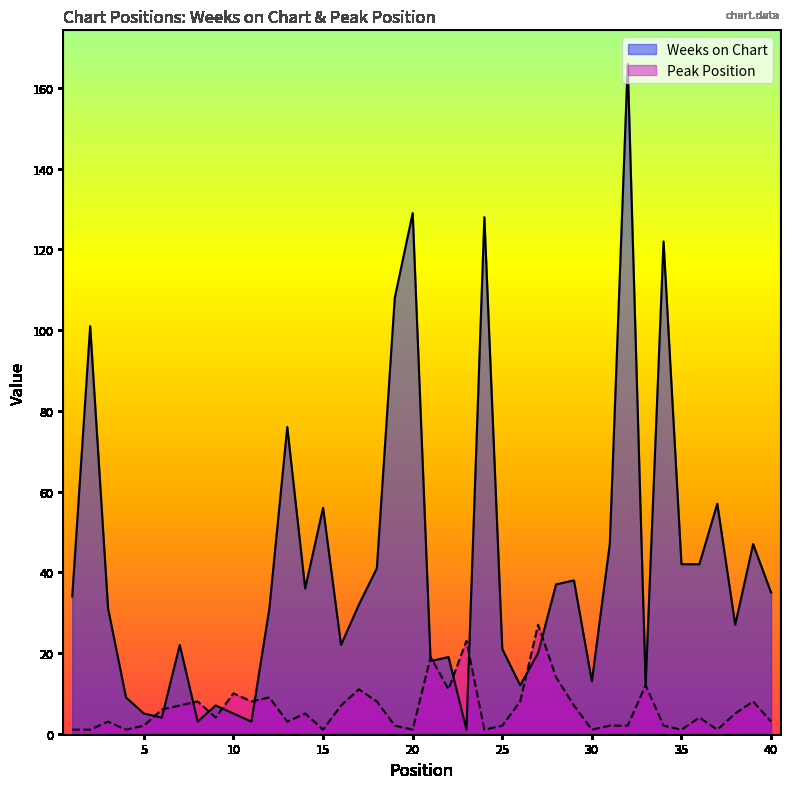

Does the chart display data point markers on the line(s)?

No